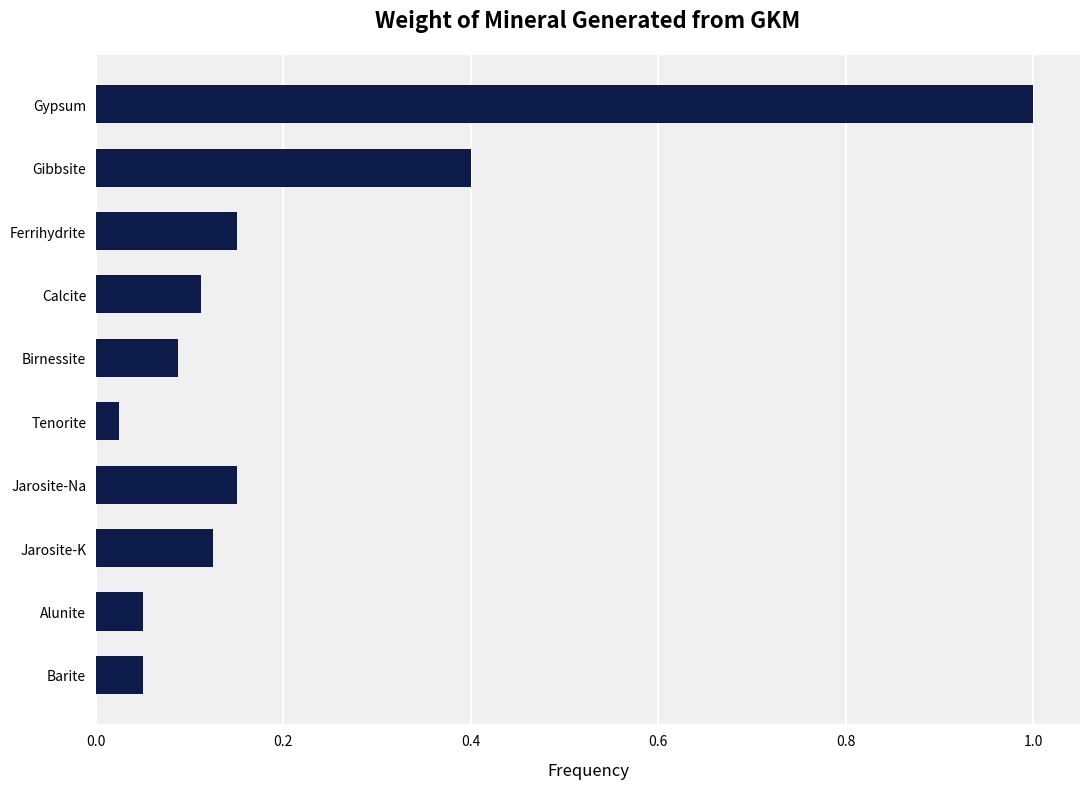

What position from the top is Calcite?

4